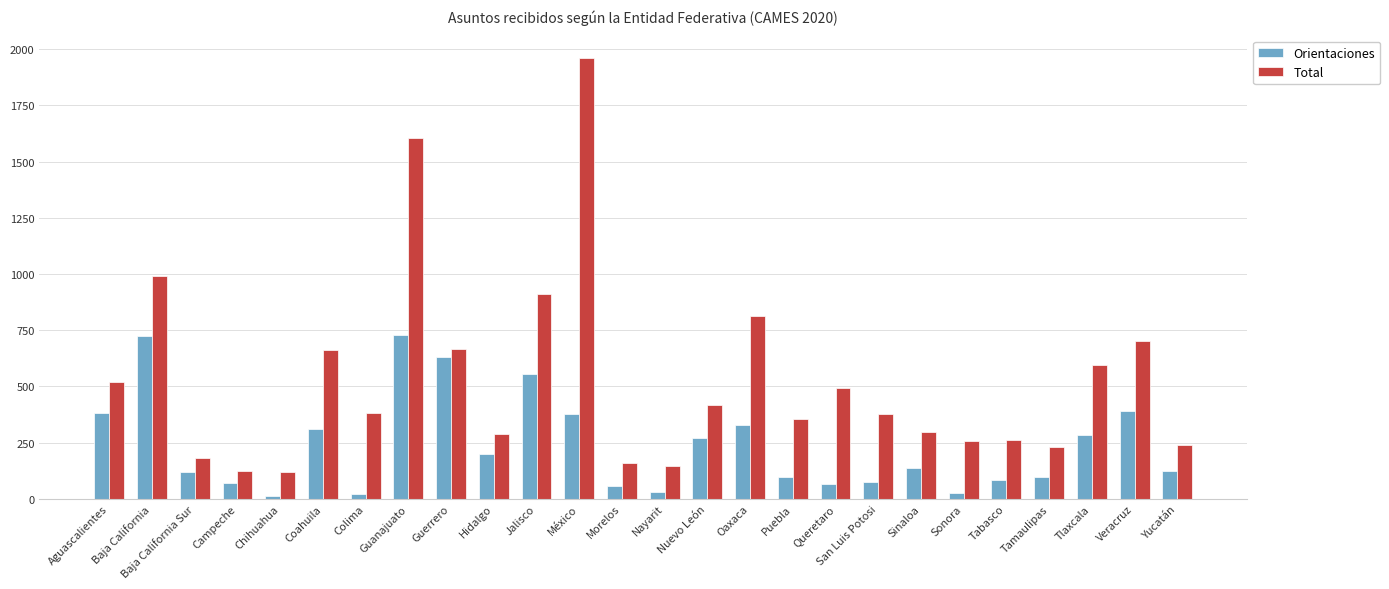

What is the total value across all series at Coahuila?

973